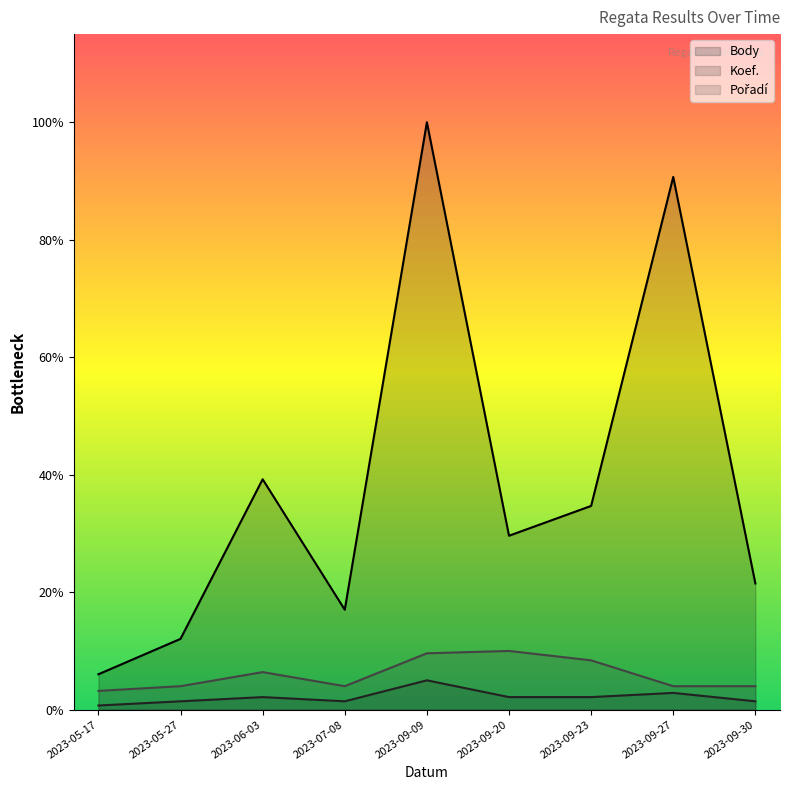

Is the value of Pořadí at 2023-09-27 greater than the value of Body at 2023-09-09?

No